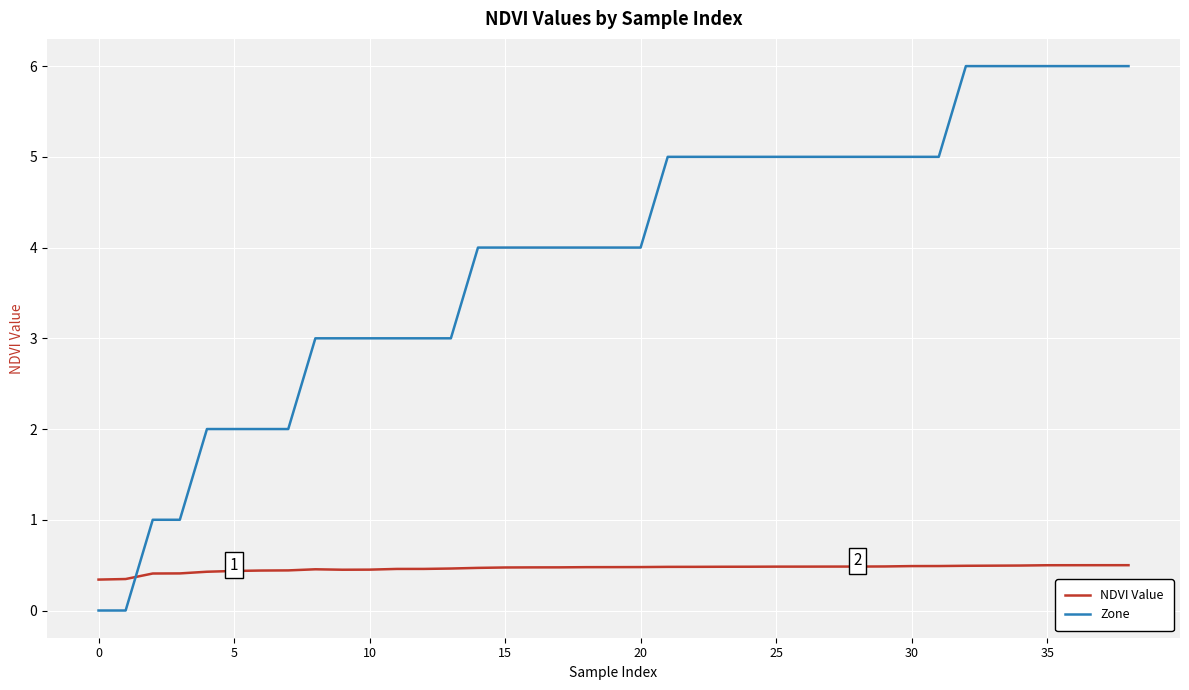

Rank the series by their maximum value, from lowest to highest.

NDVI Value, Zone